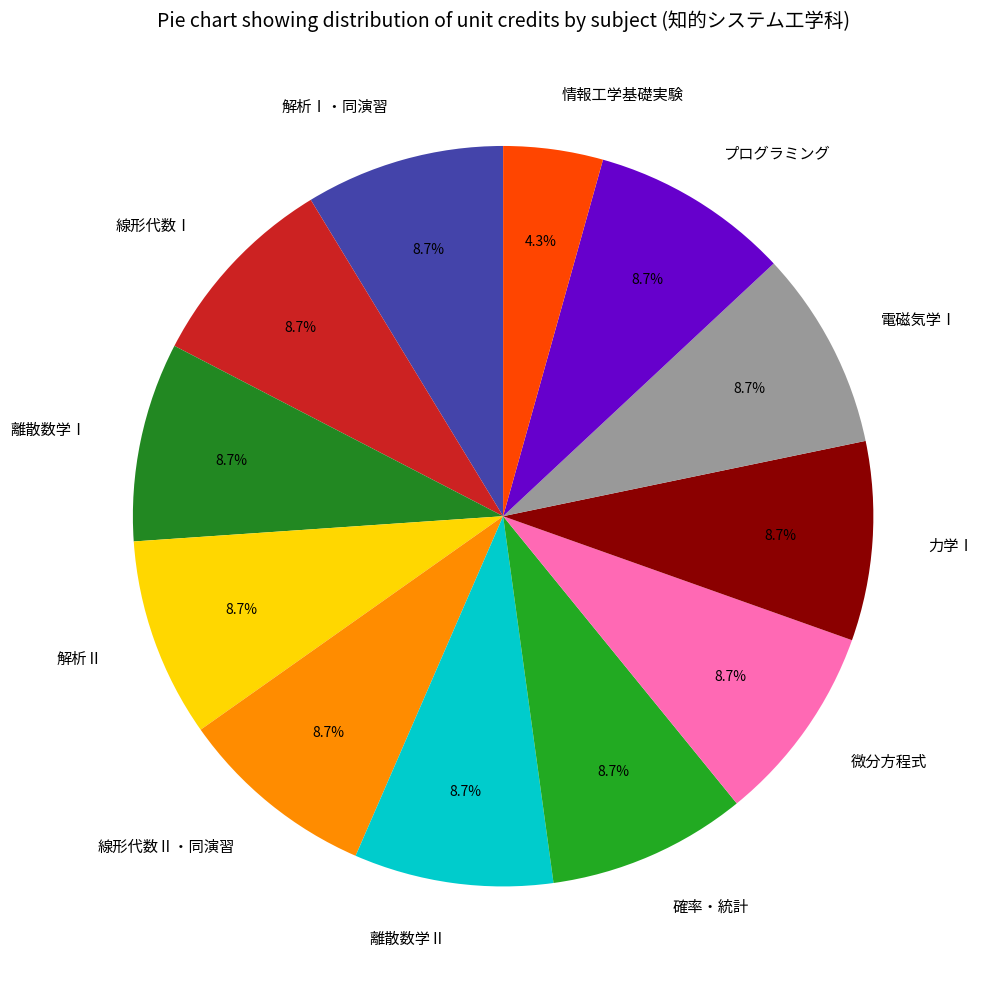

Which slice is the smallest?

情報工学基礎実験